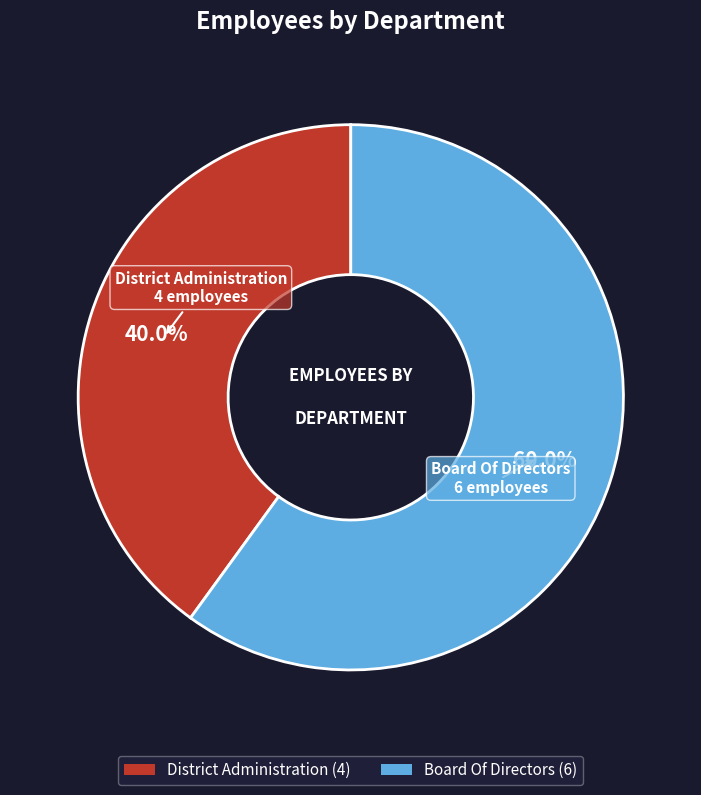

The District Administration slice represents 40% of the pie. True or false?

True